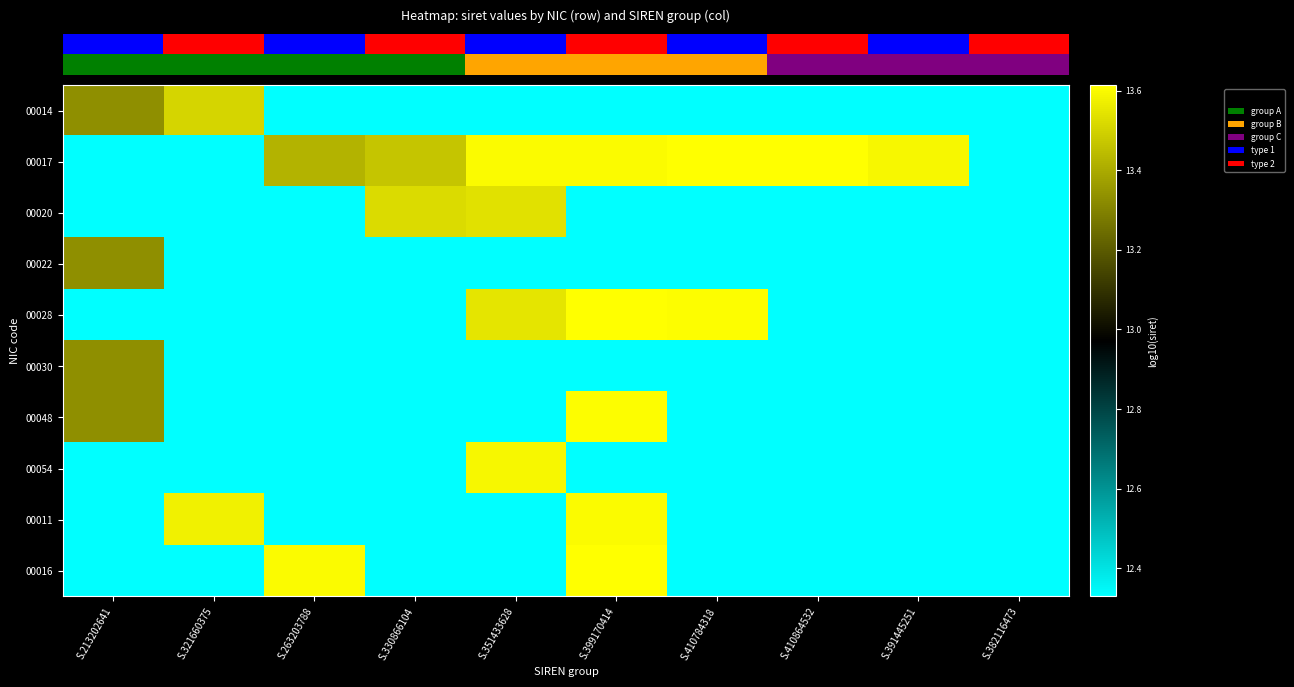

At which category is the sum across all series the highest?

S.399170414